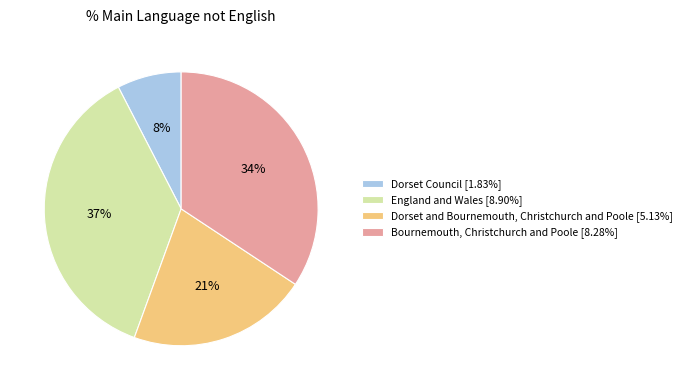

Combined, do England and Wales and Dorset Council account for over 50%?

No